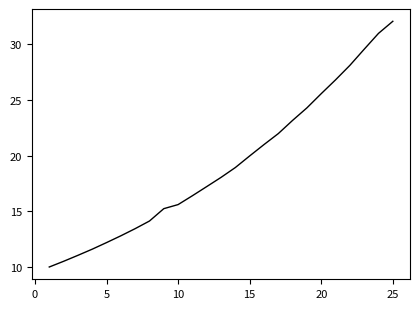

True or false: there are more than 2 points higher than both neighbors.

False